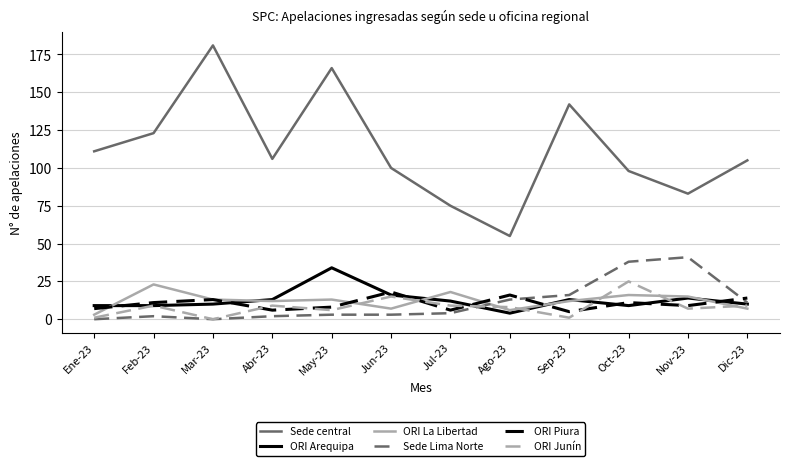

What is the minimum value for Sede central?

55